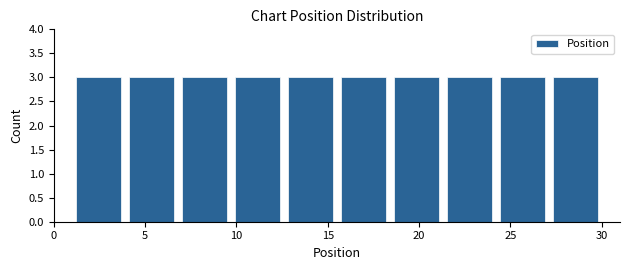

How tall is the bar that spans 3.9 to 6.8 on the x-axis? Neither the bar edges nor the heights are printed on the chart, so give them approximately, as read against the axes.

3